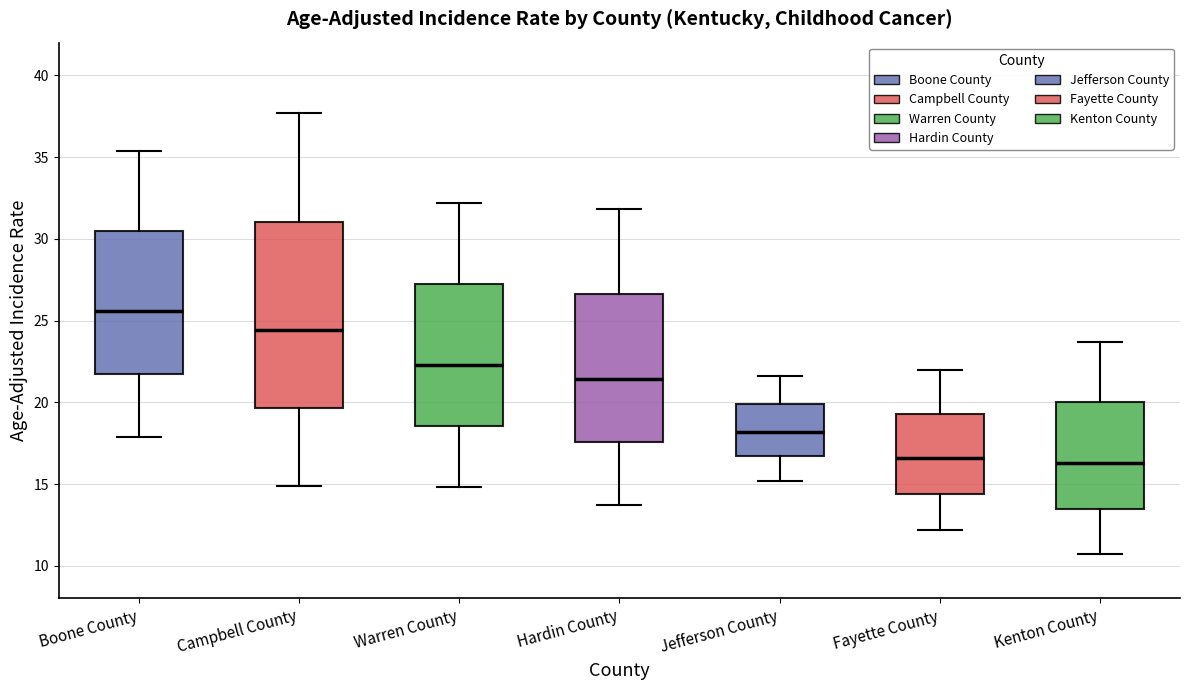

Reading left to right, transcribe this box plot: for each box, give where its median line is, the range the box spans, and where its two whiskers end, as read against the y-axis. The values are not printed on the chart, so give them approximately, as read against the axis.

Boone County: median 25.5, box 22.0 to 30.5, whiskers 18.0 to 35.5
Campbell County: median 24.5, box 19.5 to 31.0, whiskers 15.0 to 37.5
Warren County: median 22.5, box 18.5 to 27.5, whiskers 15.0 to 32.0
Hardin County: median 21.5, box 17.5 to 26.5, whiskers 13.5 to 32.0
Jefferson County: median 18.0, box 16.5 to 20.0, whiskers 15.0 to 21.5
Fayette County: median 16.5, box 14.5 to 19.5, whiskers 12.0 to 22.0
Kenton County: median 16.5, box 13.5 to 20.0, whiskers 10.5 to 23.5